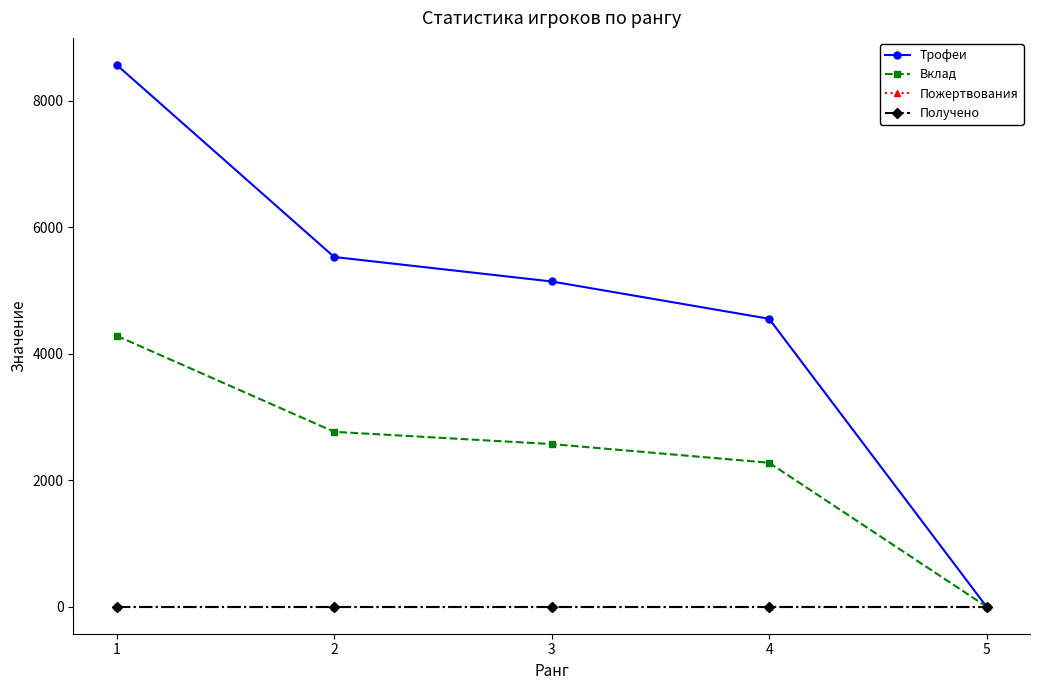

Which category has the highest value across all series?

1